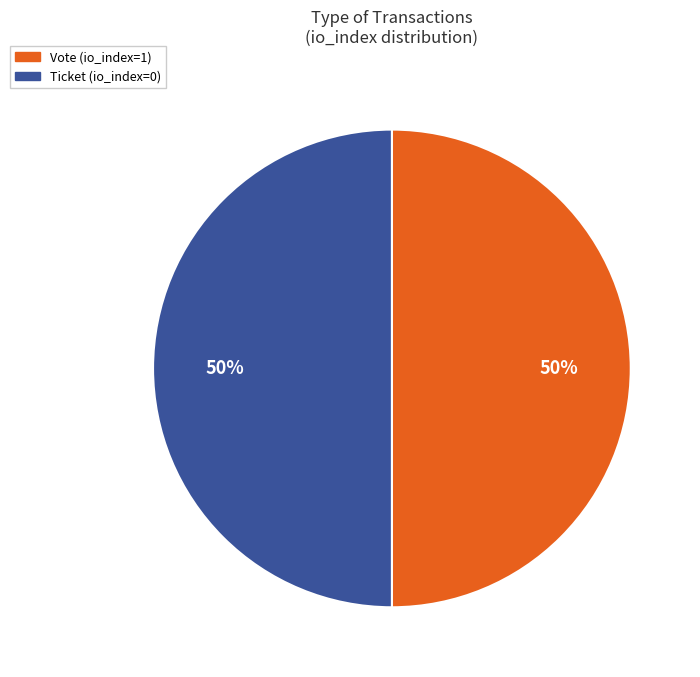

The Vote slice represents 50% of the pie. True or false?

True